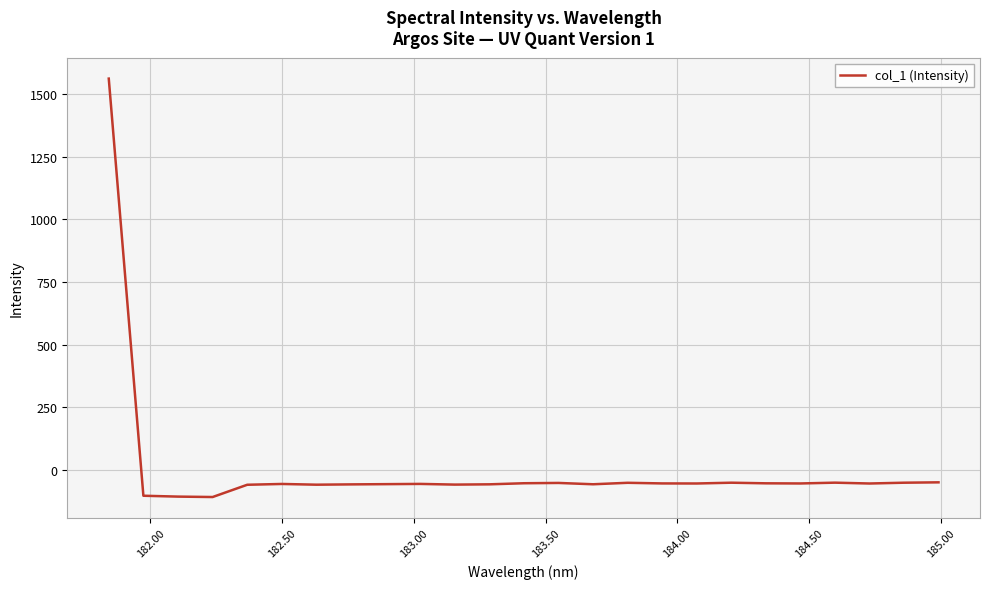

What is the maximum value shown in the chart?

1561.5